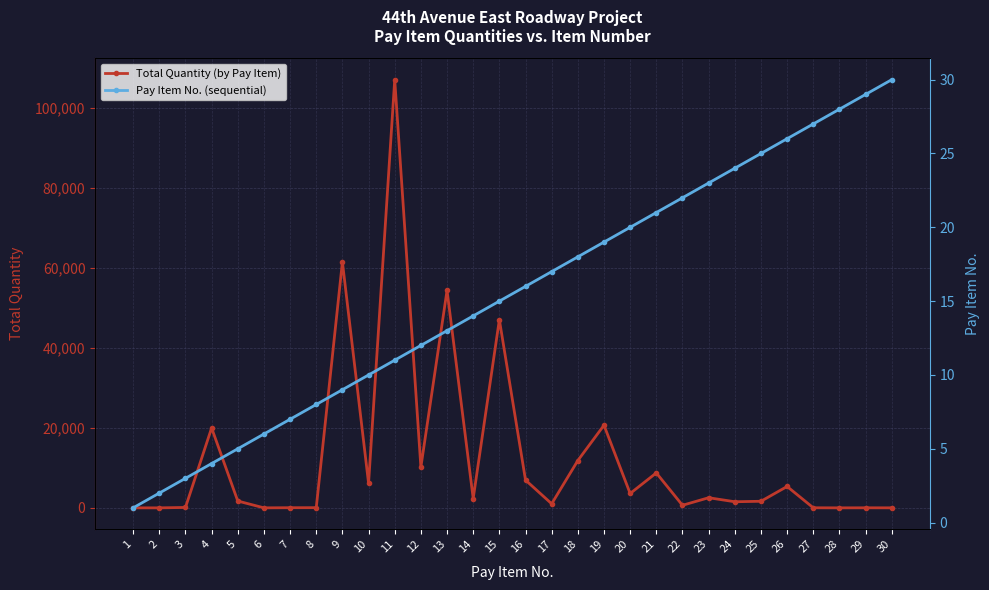

What is the spread (max minus min) of values at 5?

1702